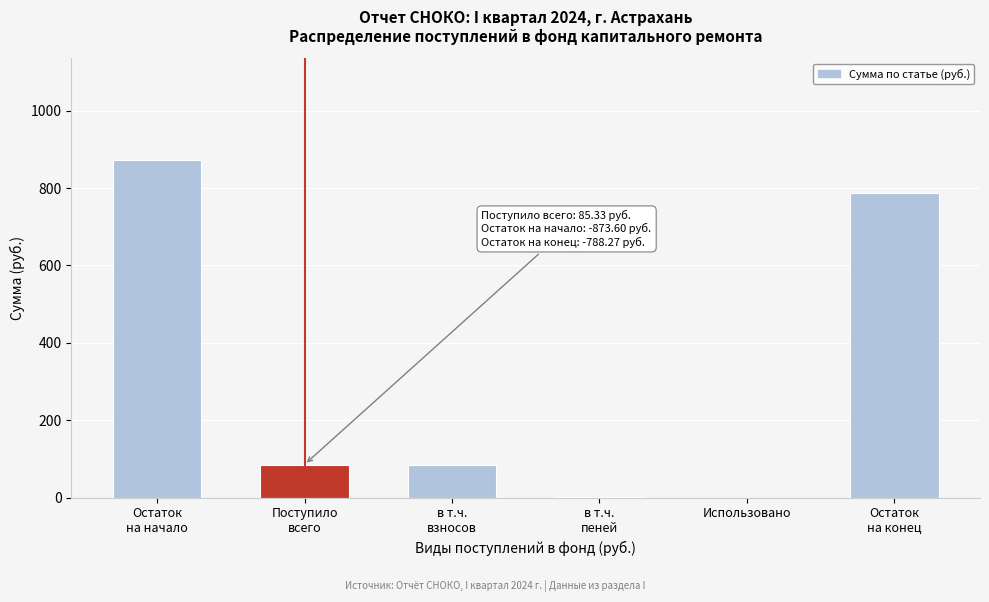

What is the sum of all values?

1832.5